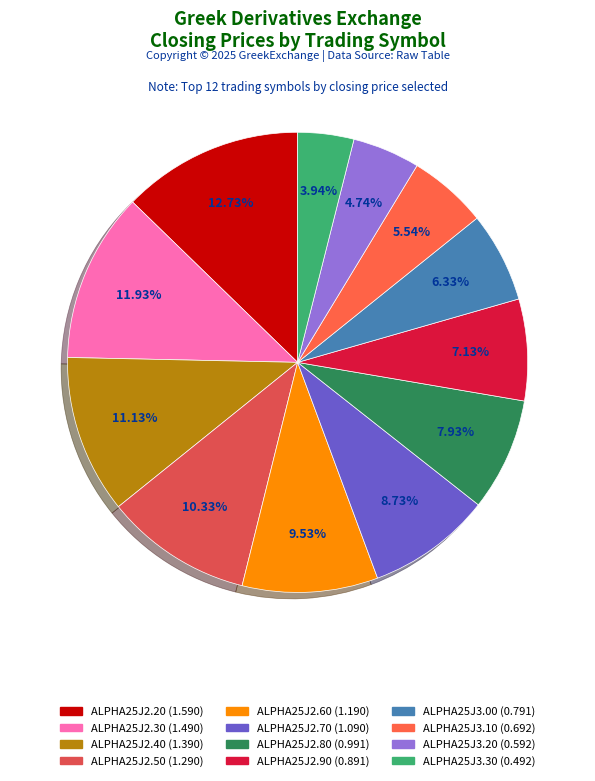

Rank the categories by value from highest to lowest.

ALPHA25J2.20, ALPHA25J2.30, ALPHA25J2.40, ALPHA25J2.50, ALPHA25J2.60, ALPHA25J2.70, ALPHA25J2.80, ALPHA25J2.90, ALPHA25J3.00, ALPHA25J3.10, ALPHA25J3.20, ALPHA25J3.30